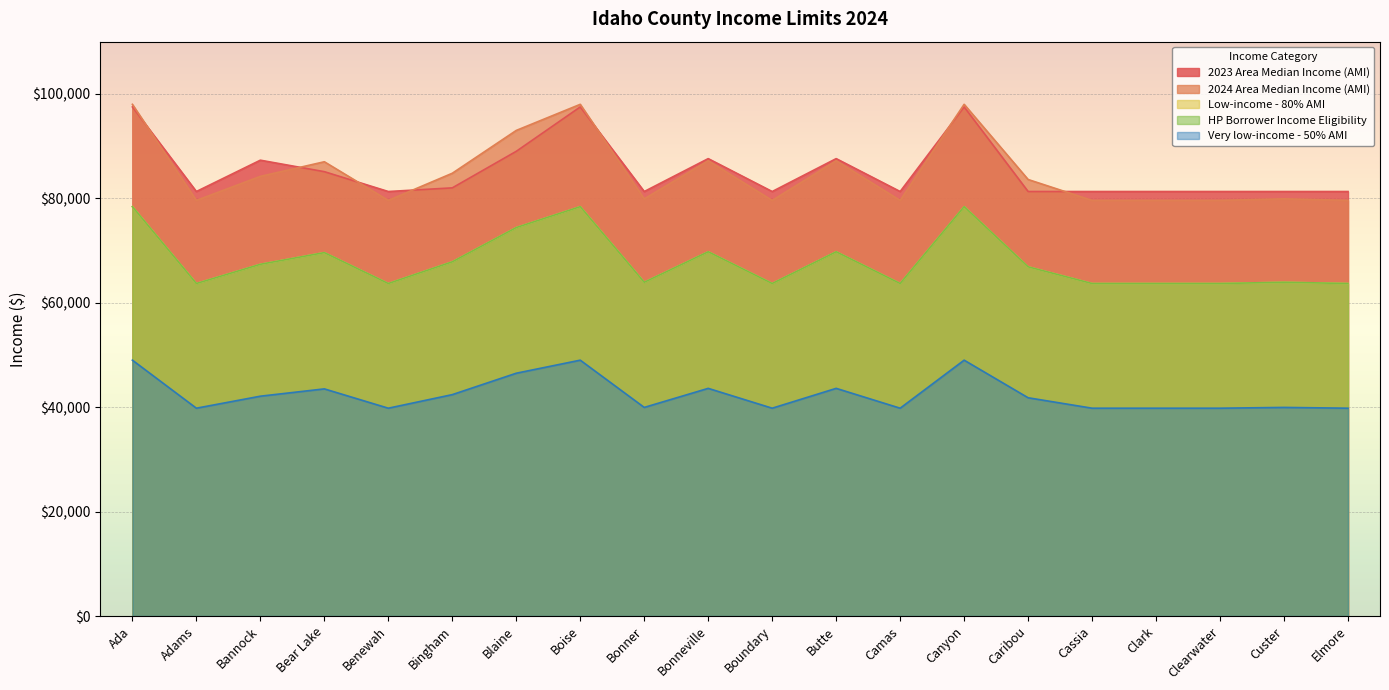

The 2024 Area Median Income (AMI) series shows 50440 at Bear Lake. True or false?

False